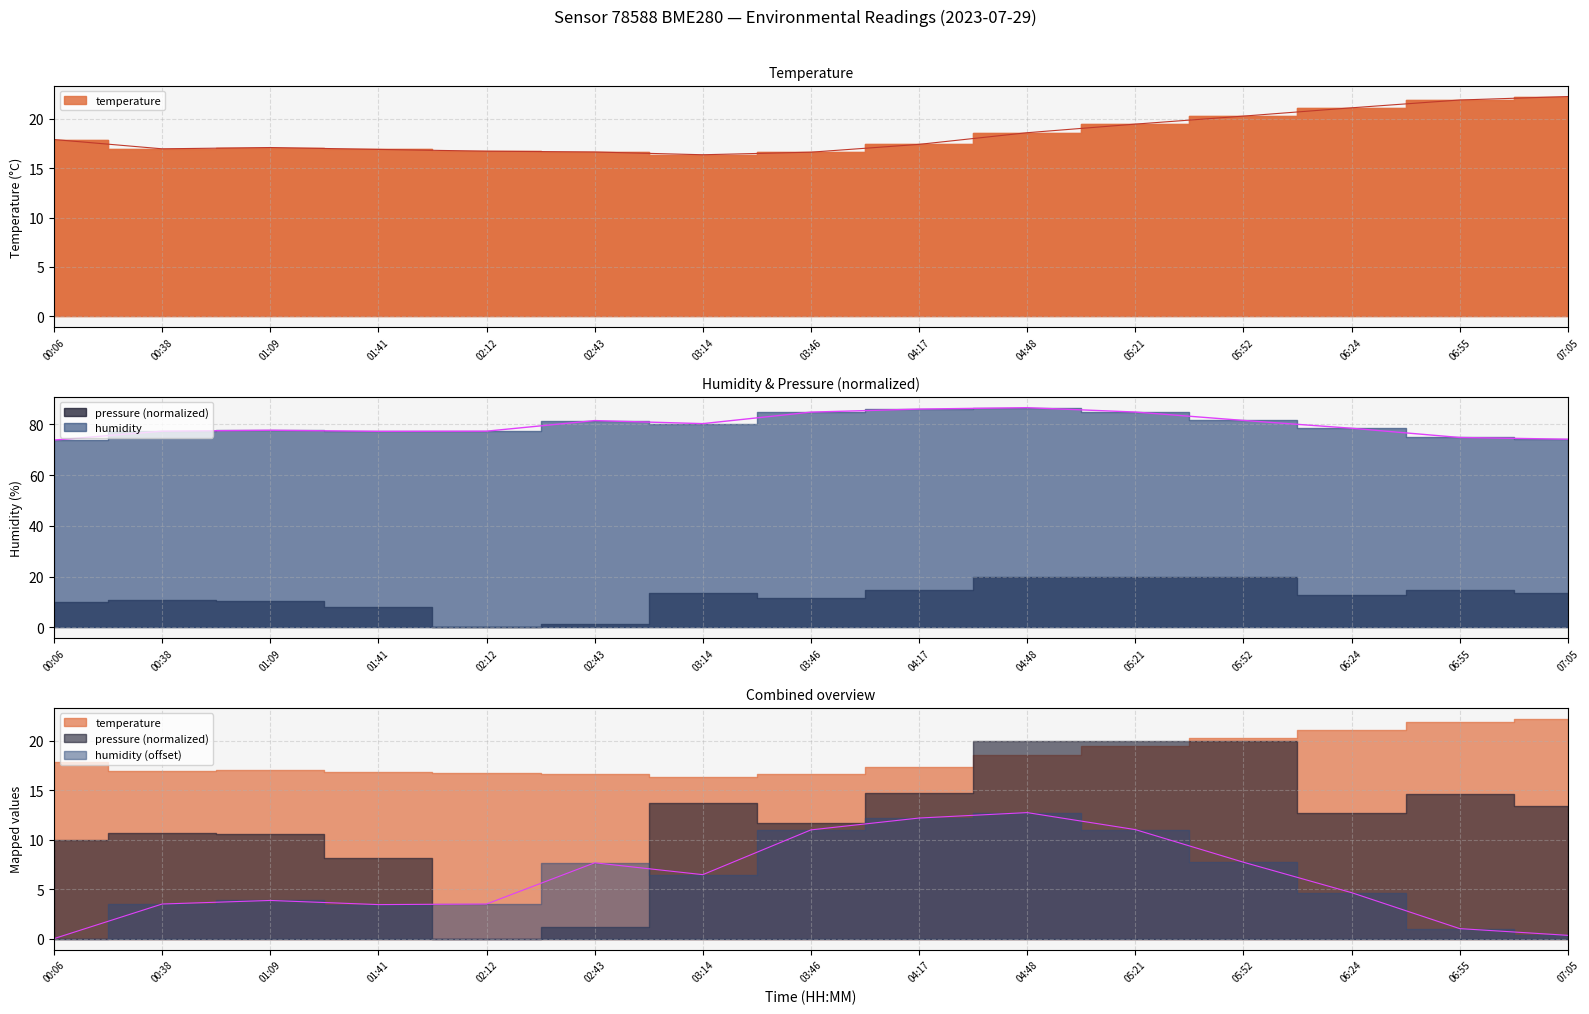

True or false: humidity and temperature cross at least once.

False